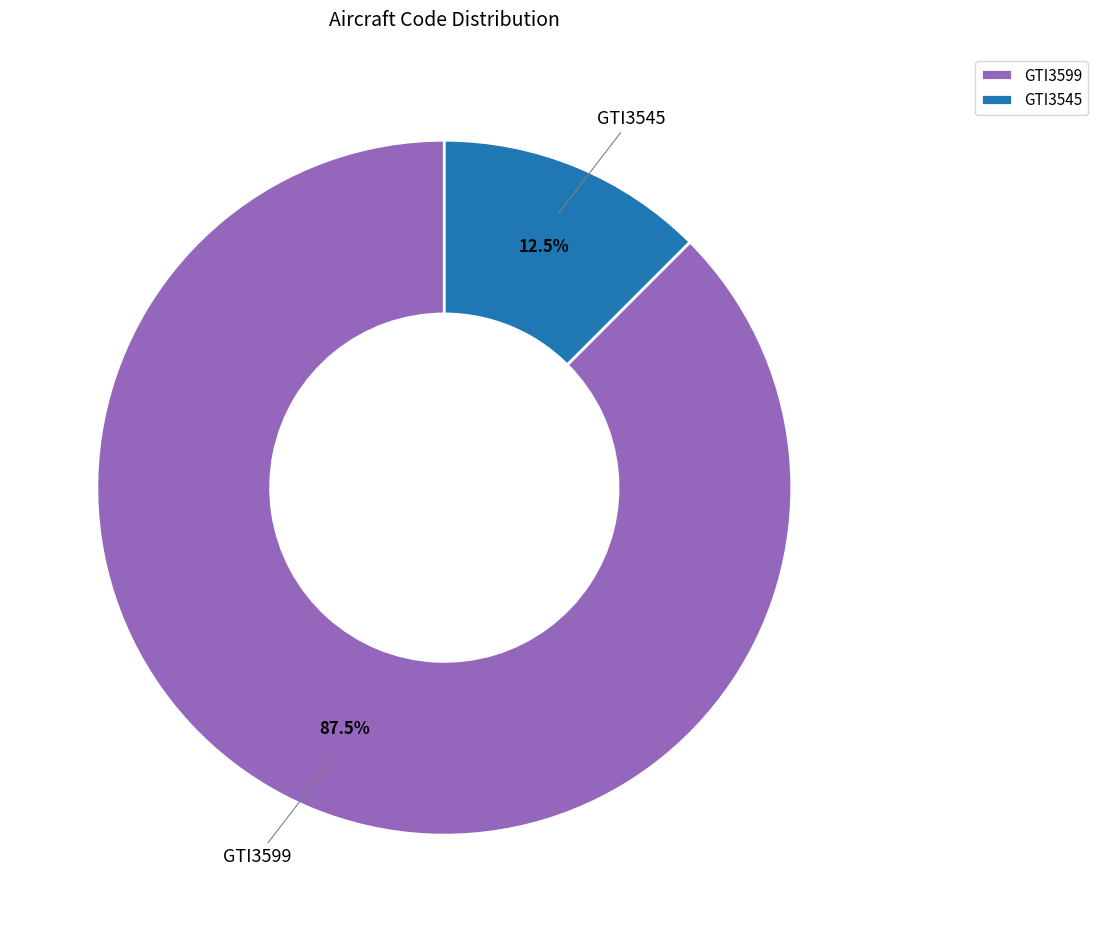

How many slices are in this pie chart?

2